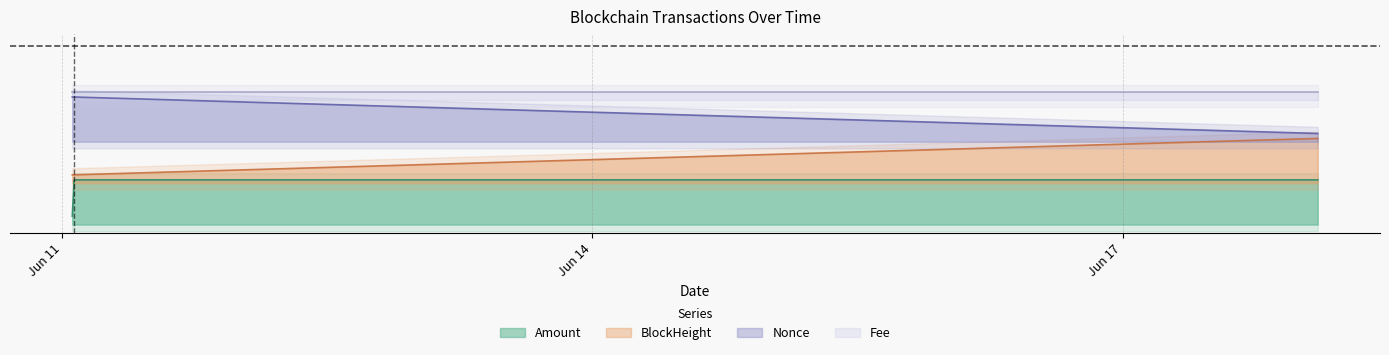

The Nonce series shows 0.8 at 2021-06-18 02:30:00. True or false?

False